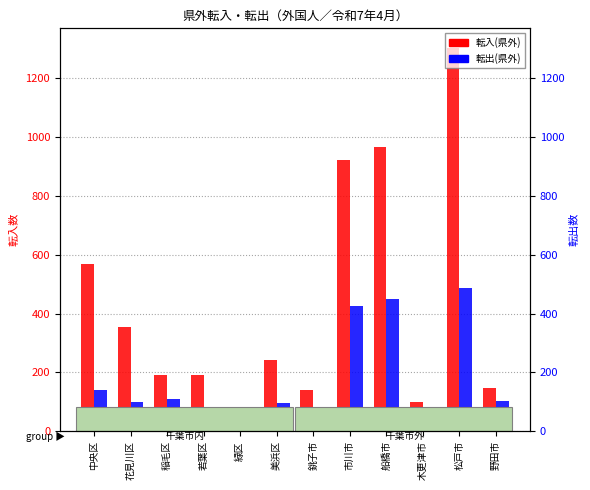

Does the chart contain stacked bars?

No